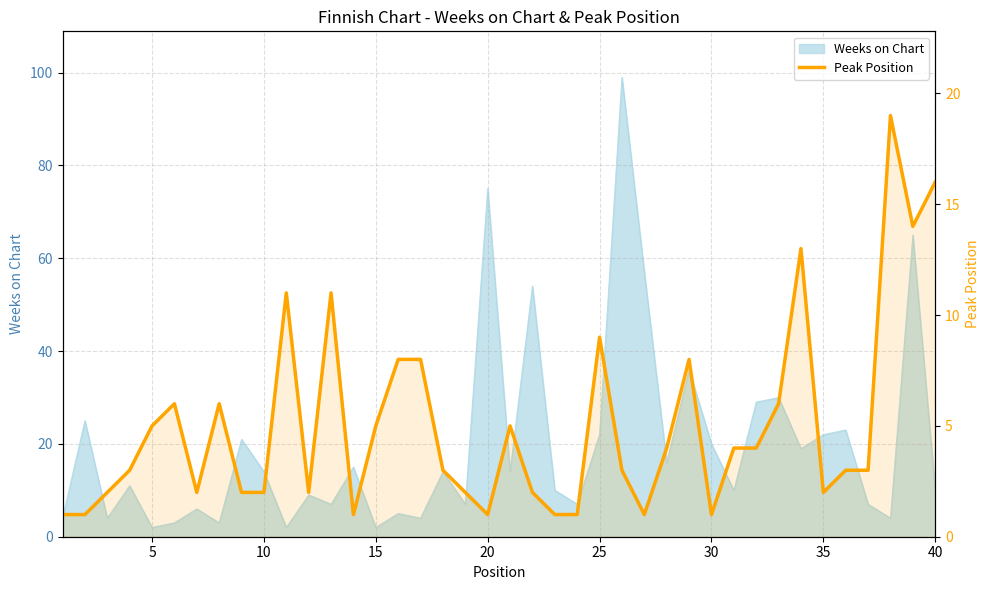

The value at 28 is 13. True or false?

False